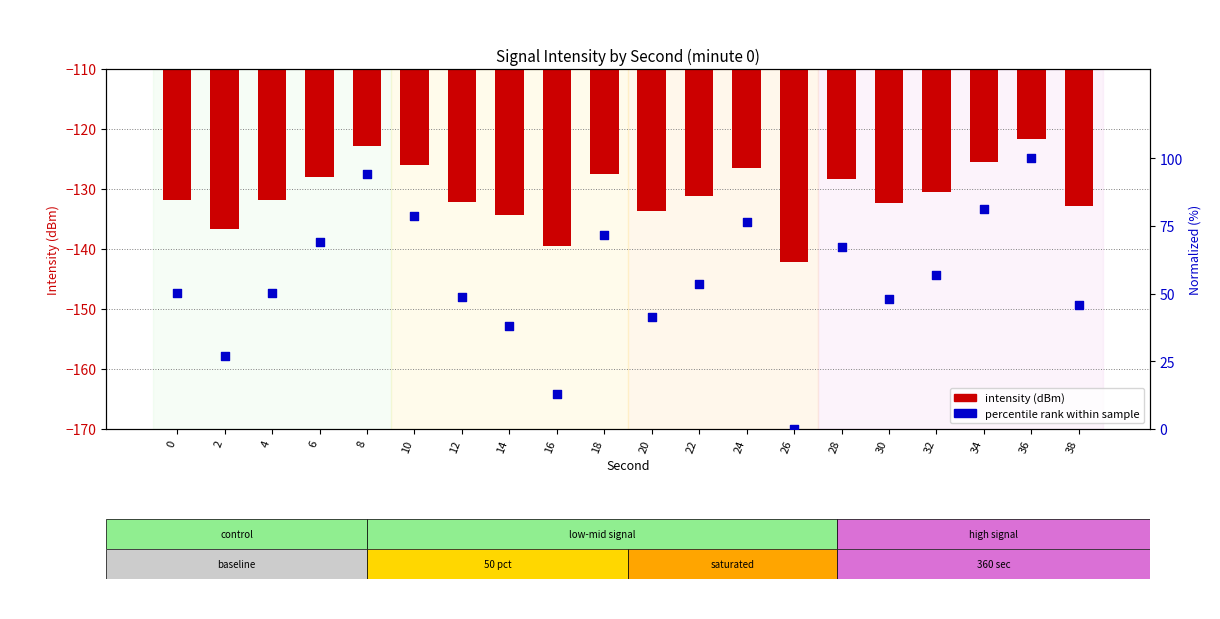

Which series has the largest total across all categories?

percentile rank